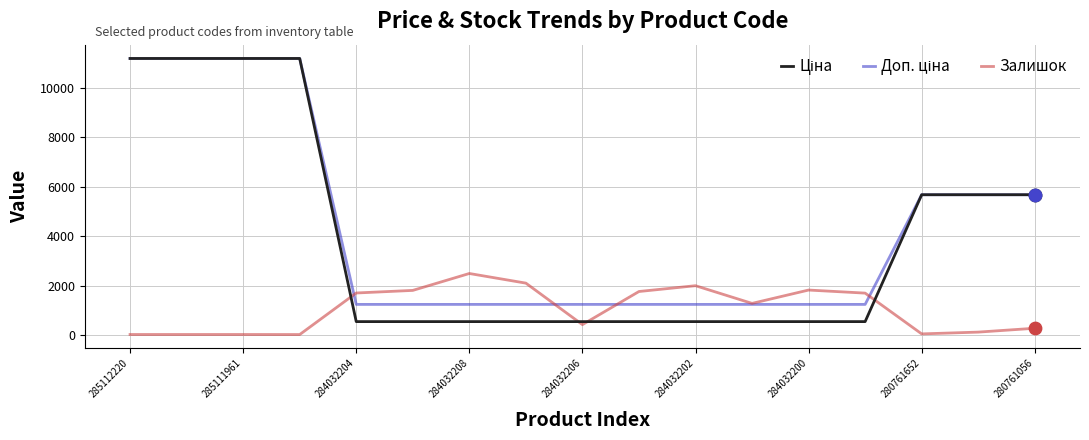

What is the highest value of the Залишок series?

2486.0